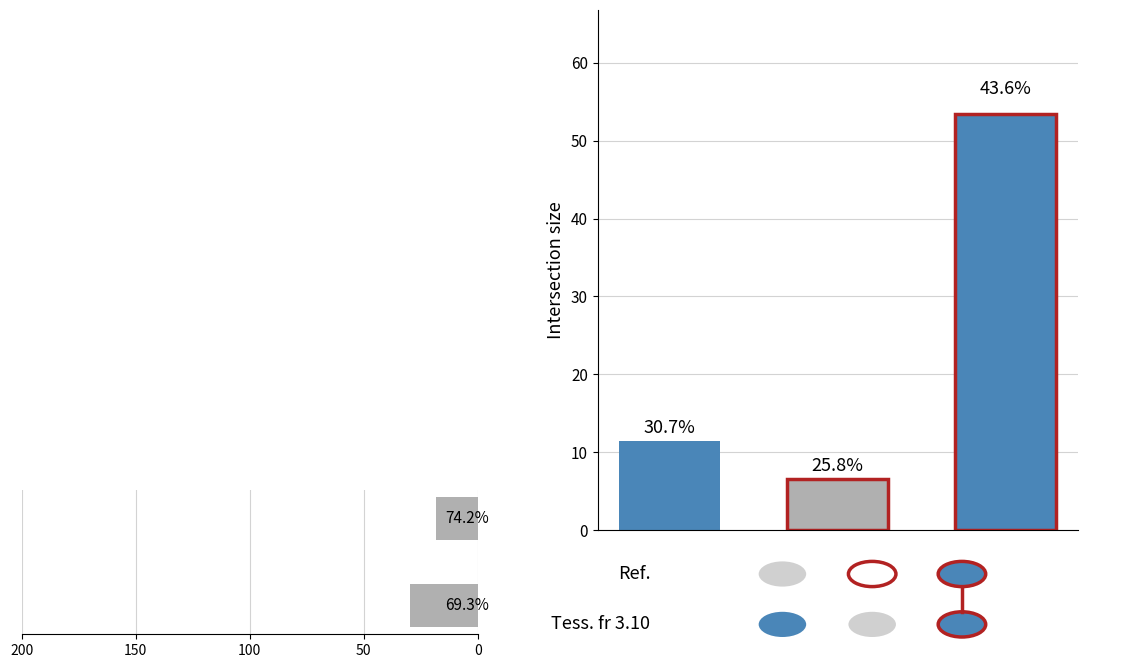

Is it true that the value at 50 is 29.0?

False